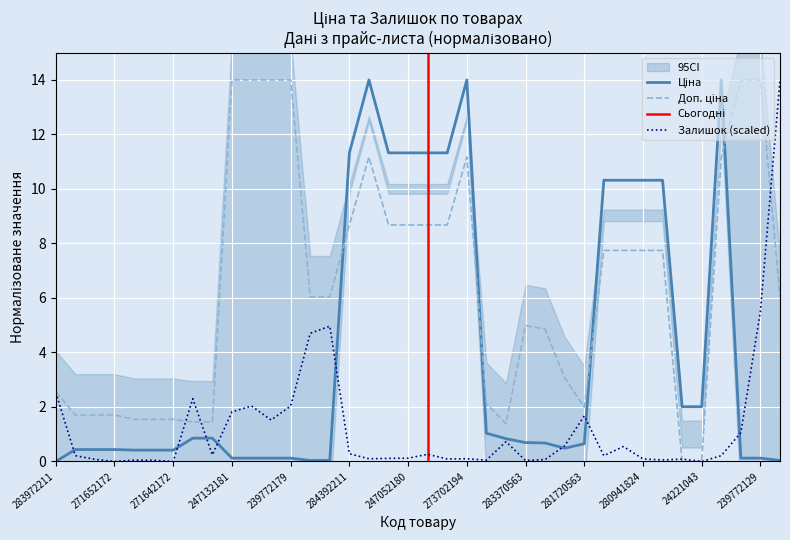

How many intersections are there between Ціна and Залишок?

8